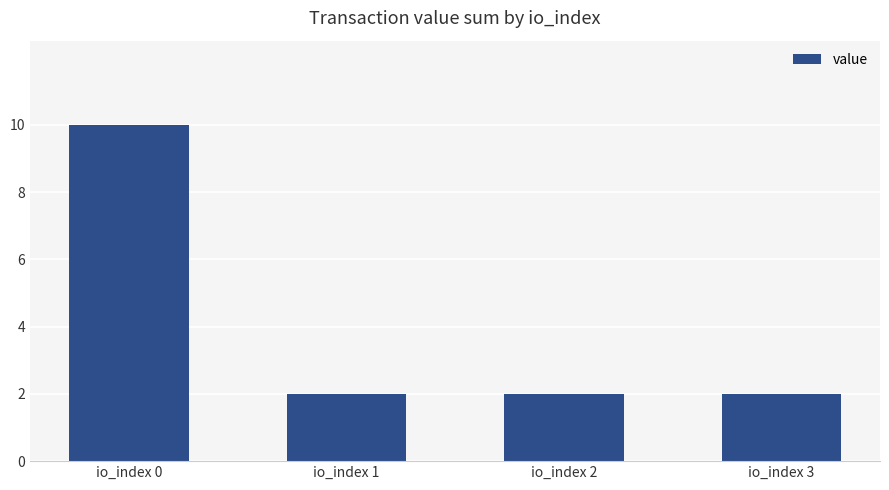

How many data points does each series have?

4